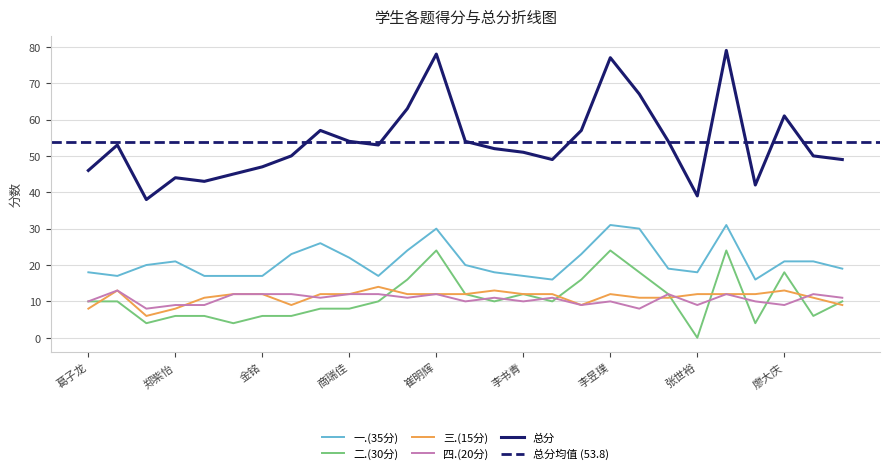

What is the total value across all series at 金铭?

94